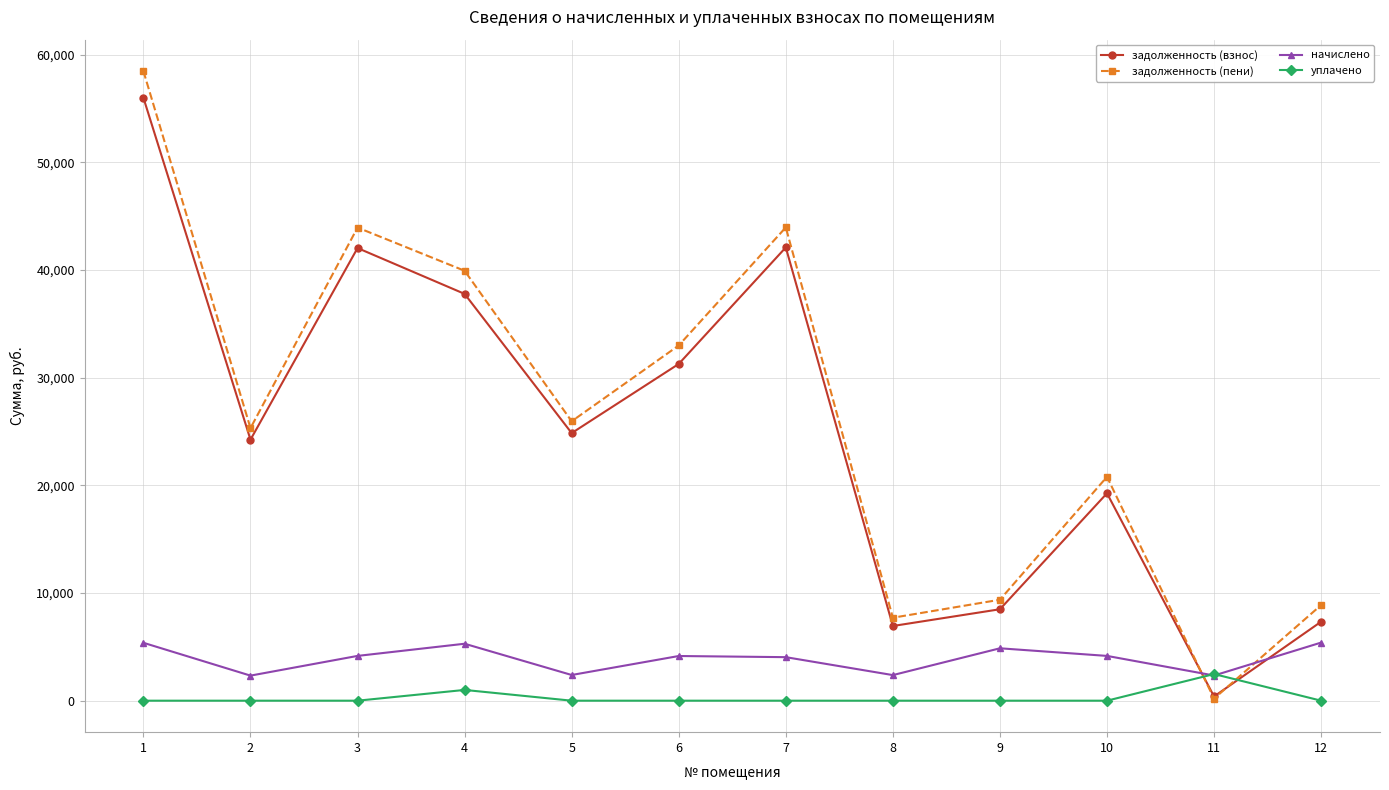

True or false: задолженность (пени) and уплачено intersect in this chart.

True